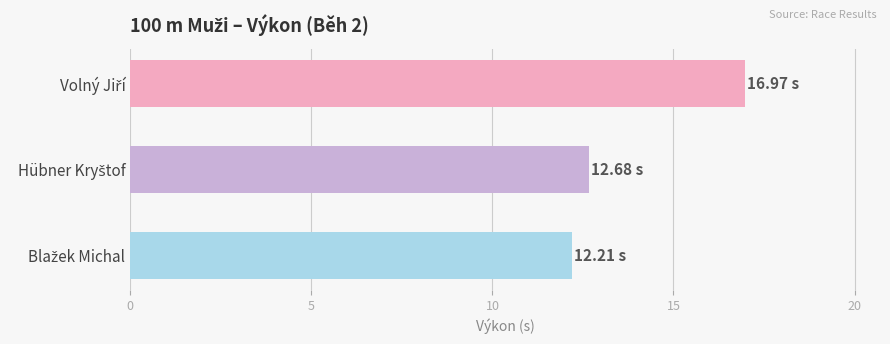

What is the average value?

14.0